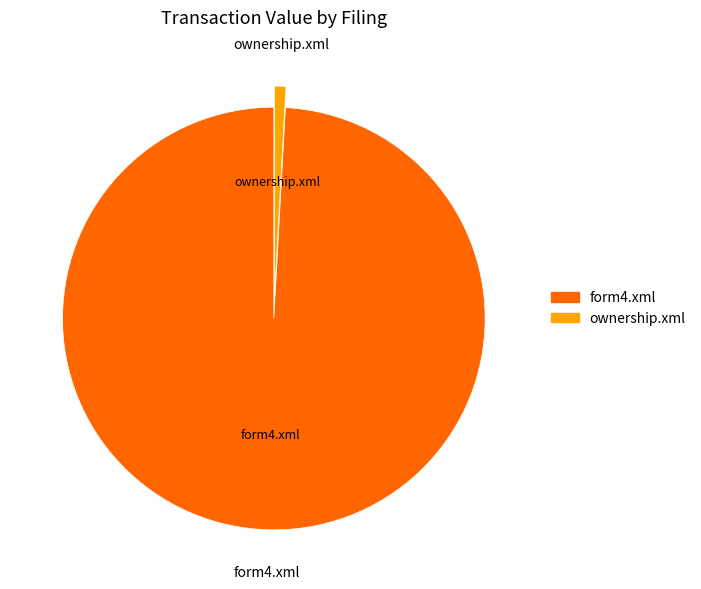

Between ownership.xml and form4.xml, which is larger?

form4.xml